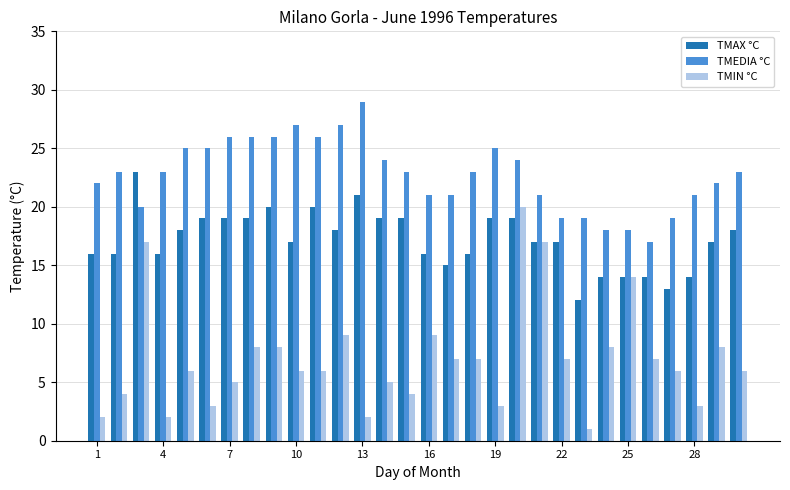

List the series in order of their peak value, lowest first.

TMIN °C, TMAX °C, TMEDIA °C